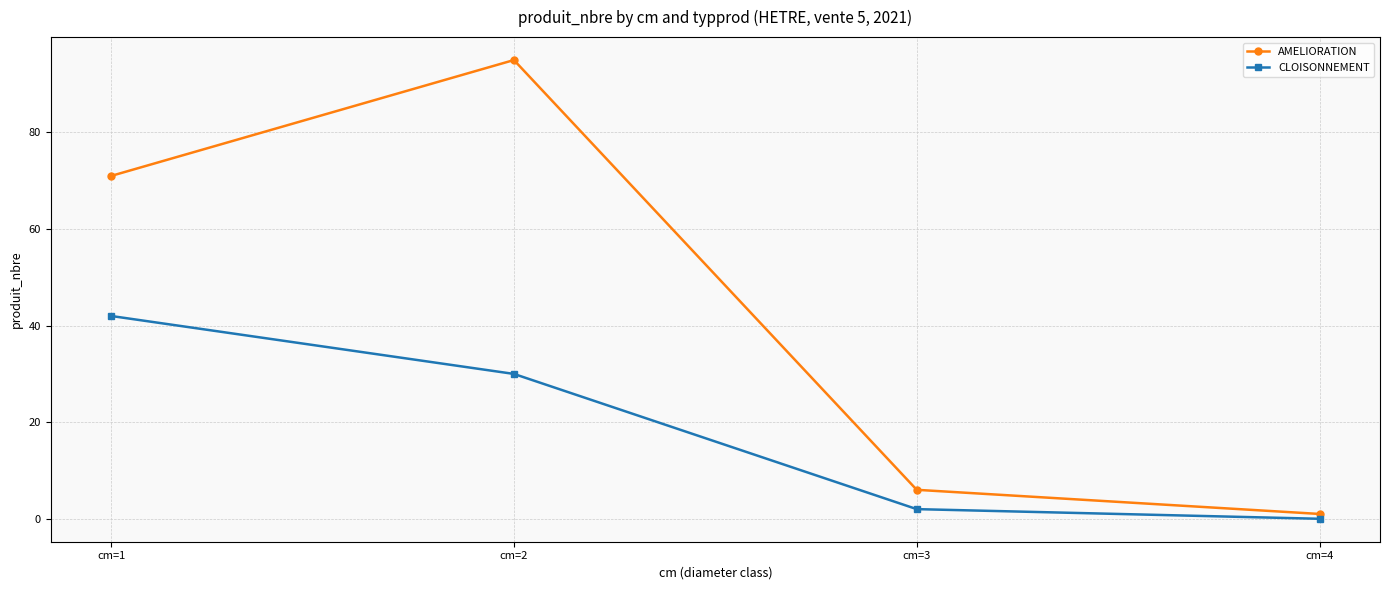

List the series in order of their overall mean, highest first.

AMELIORATION, CLOISONNEMENT